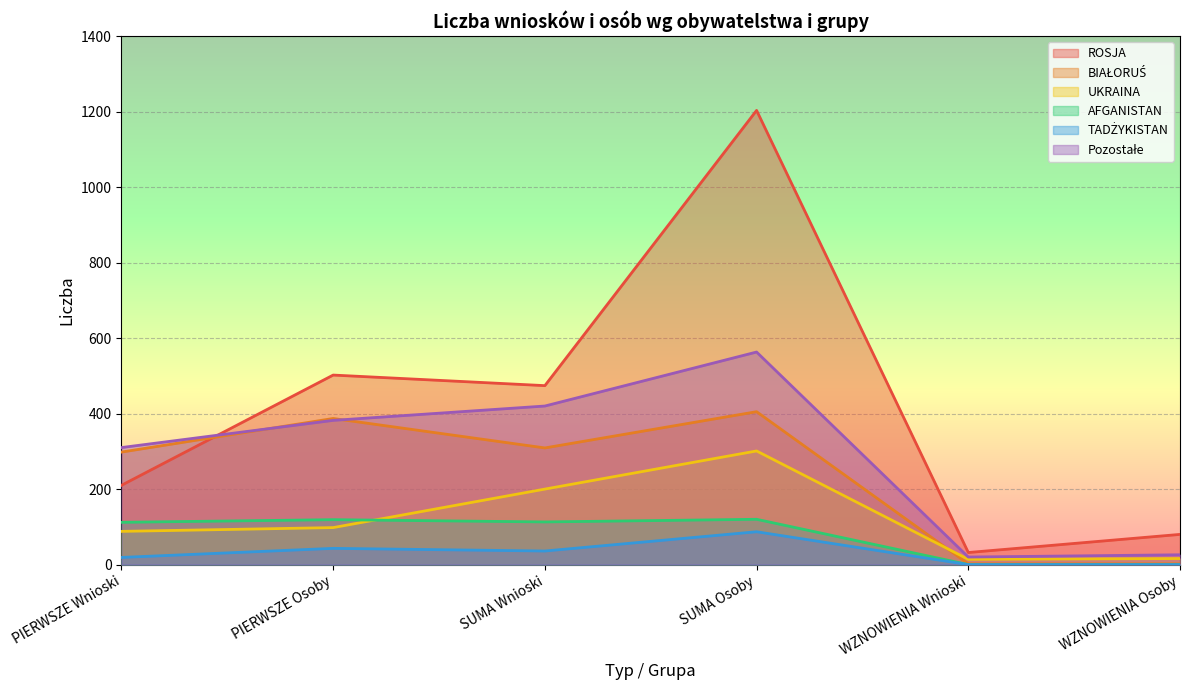

At which label does Pozostałe reach its minimum?

WZNOWIENIA Wnioski